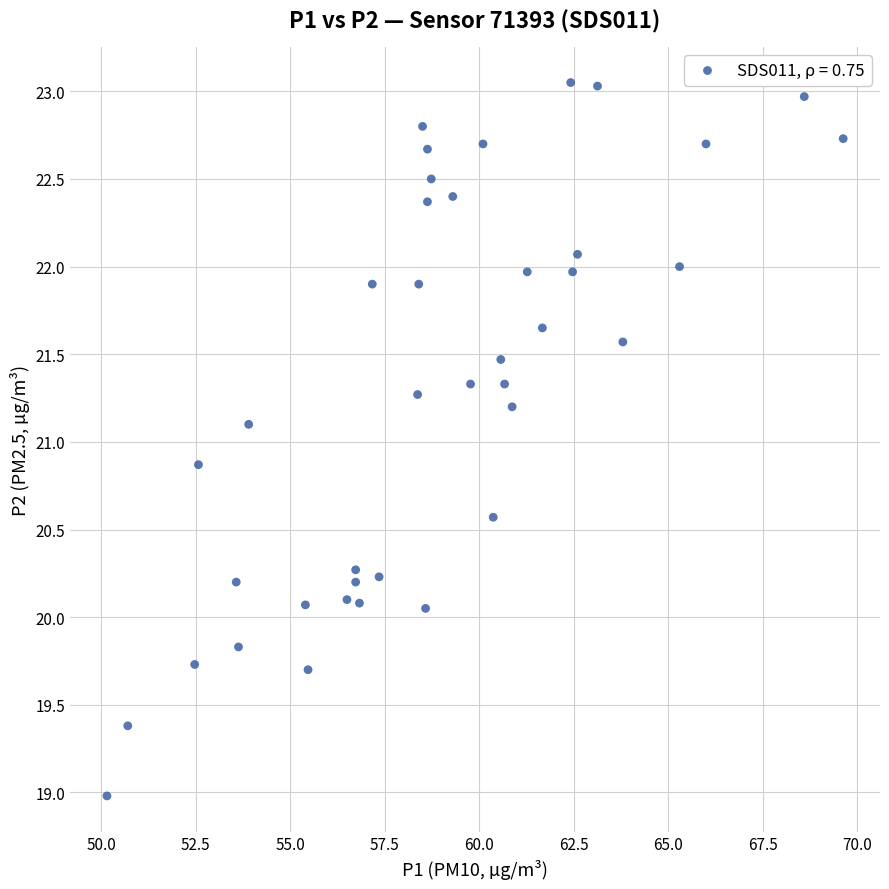

What is the range of X values (max minus min)?

19.5